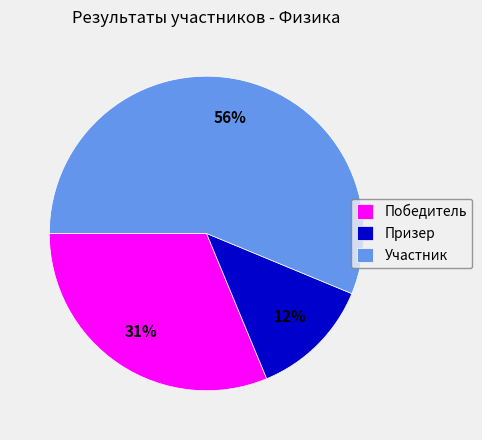

To the nearest percent, what portion does Победитель represent?

31%